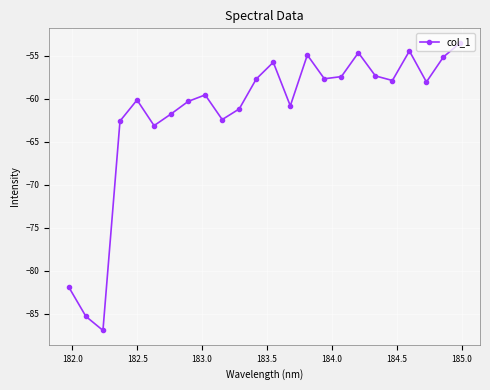

What is the value of the 12th point from the left?

-57.7